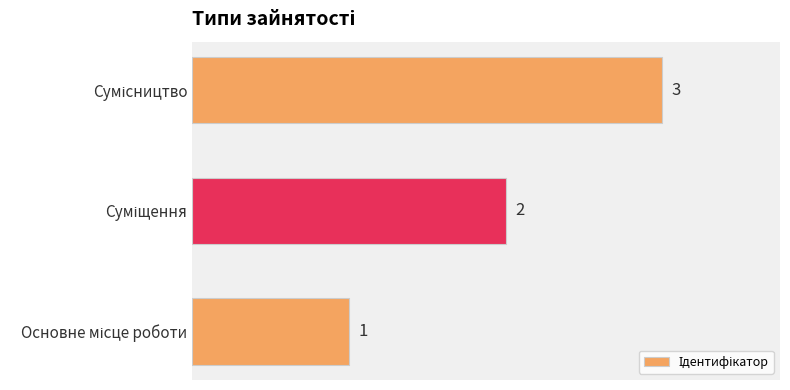

What is the maximum value shown in the chart?

3